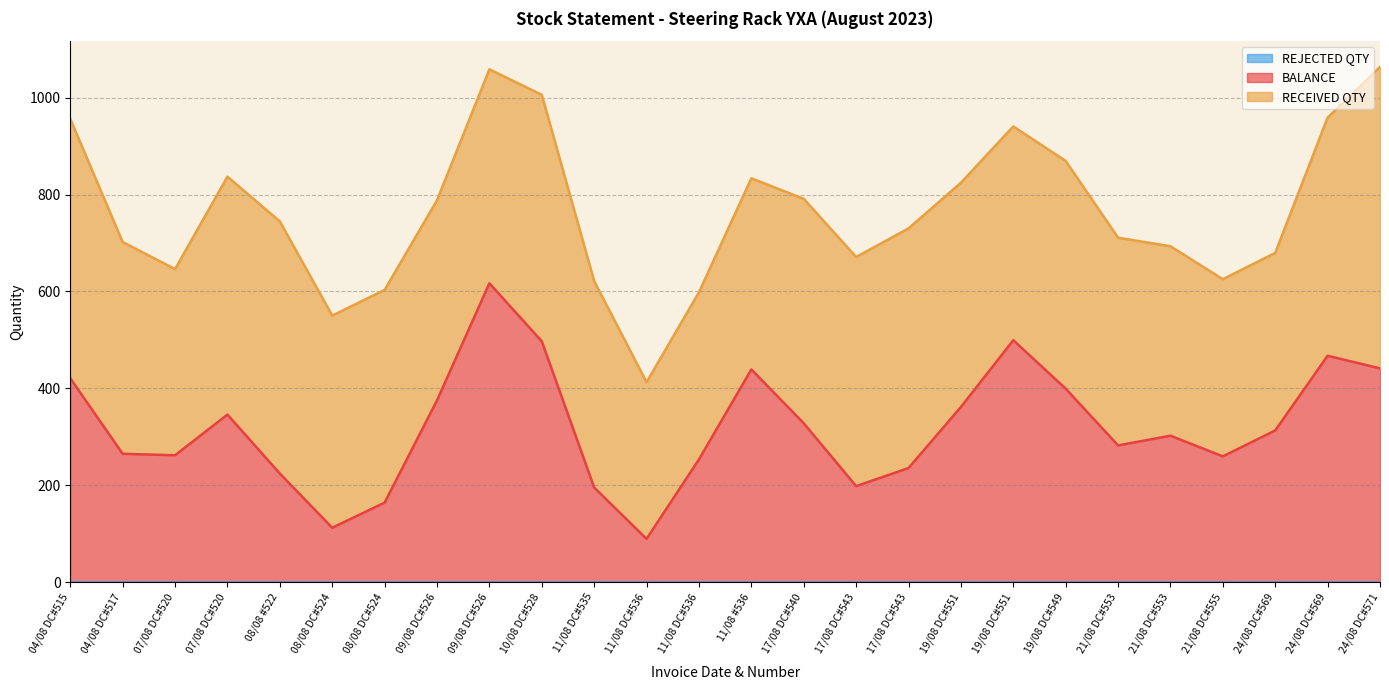

What is the difference between the highest and lowest values at 04/08 DC#517?

500